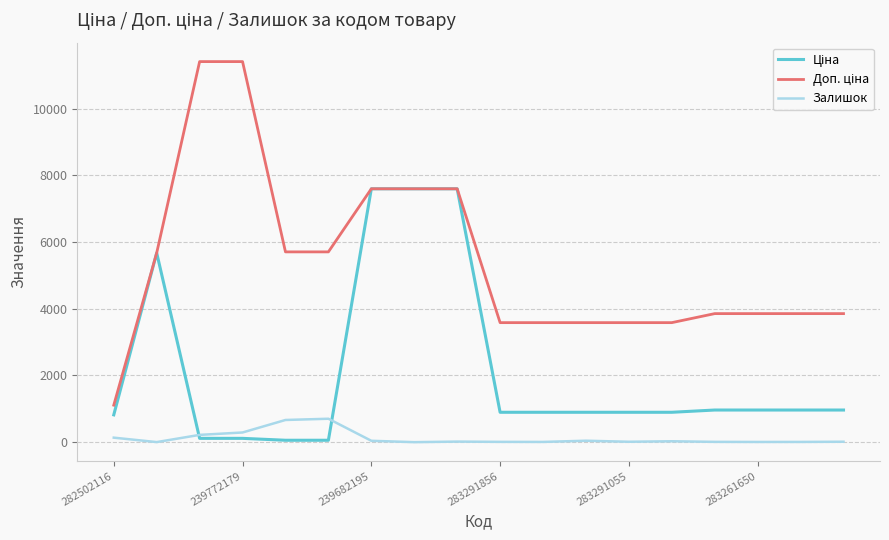

What is the greatest value displayed?

11410.0